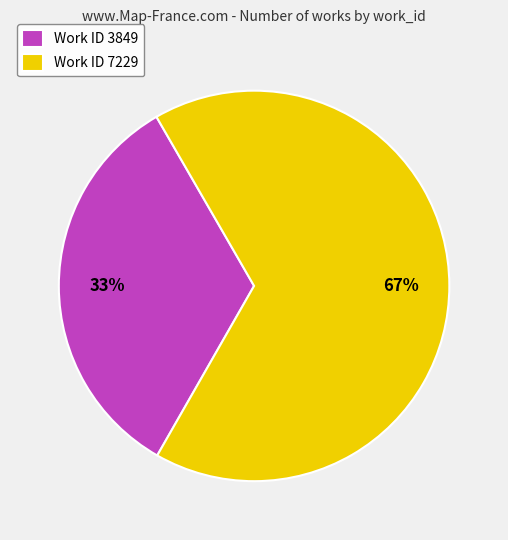

Which category has the biggest portion of the pie?

Work ID 7229